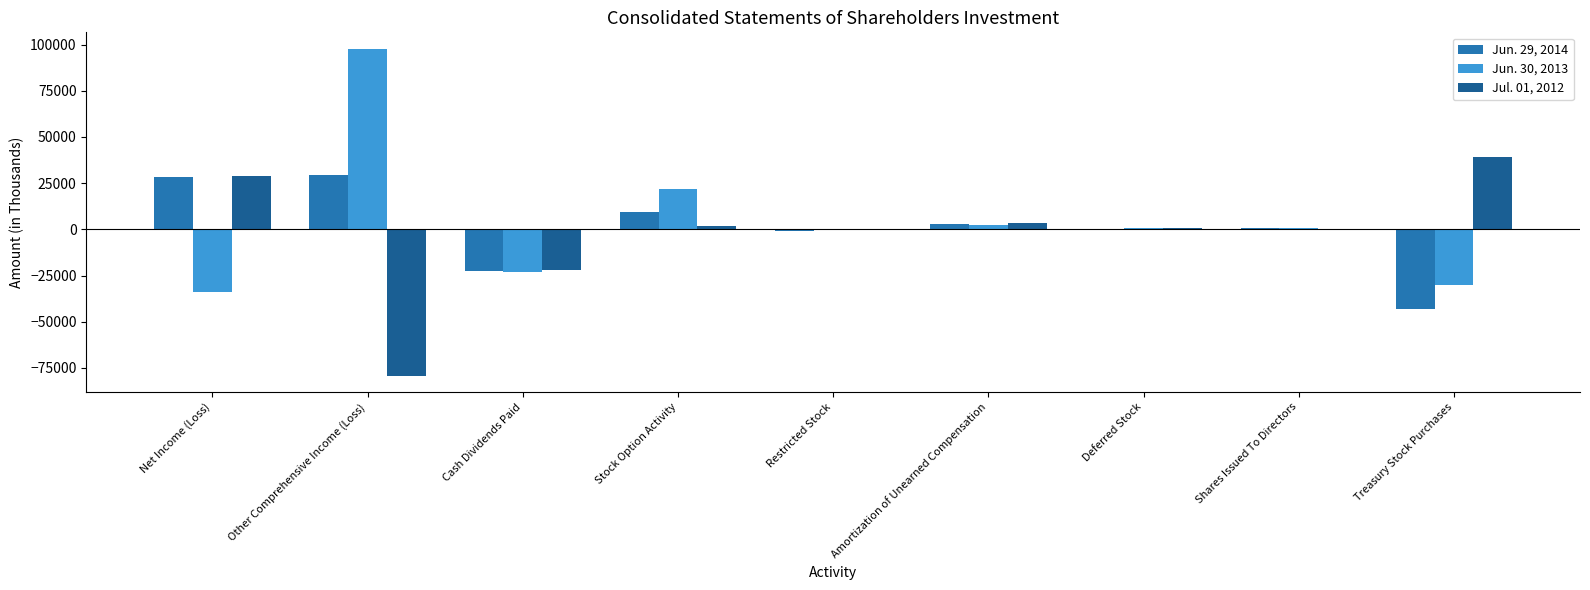

Which category has the highest value in the Jun. 30, 2013 series?

Other Comprehensive Income (Loss)